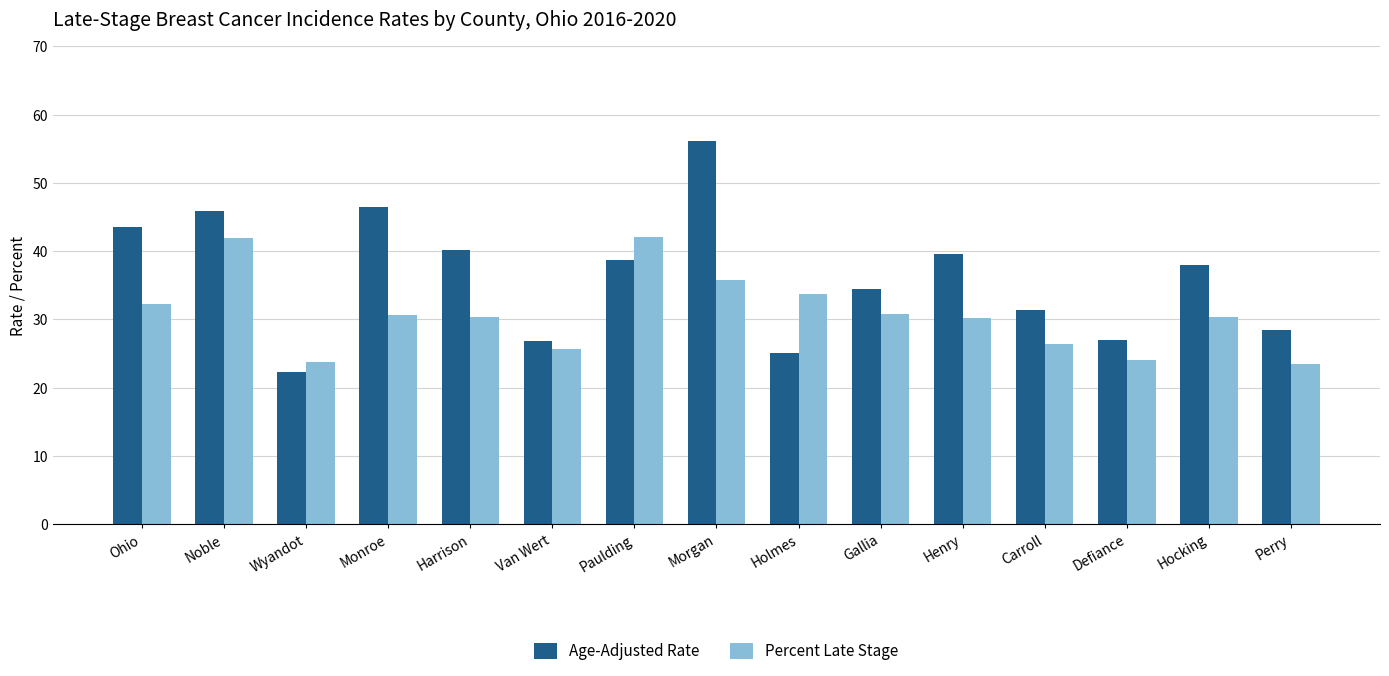

What is the difference between the maximum and minimum values in the Percent Late Stage series?

18.6